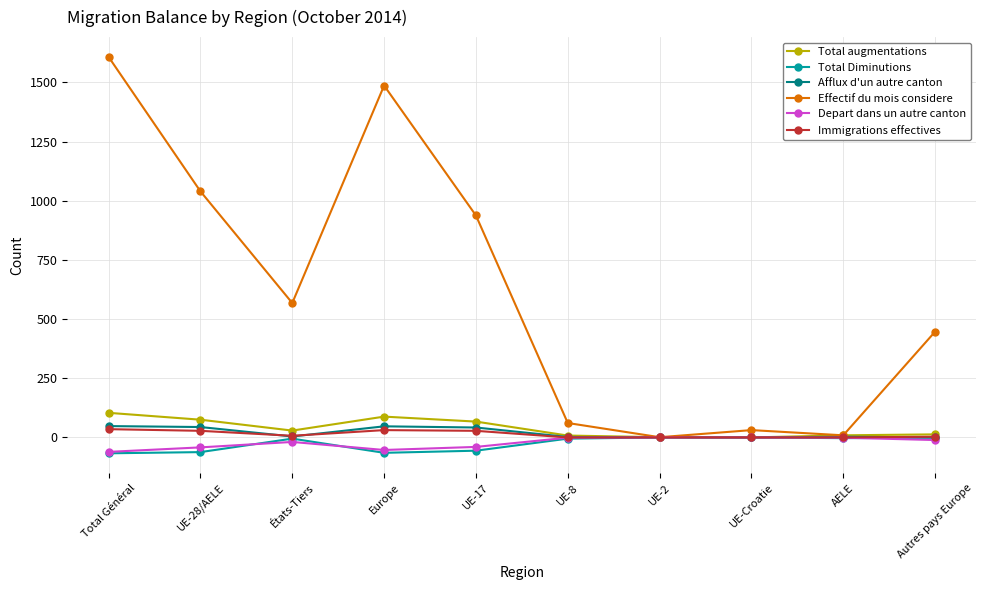

At which label does Immigrations effectives first exceed 7?

Total Général